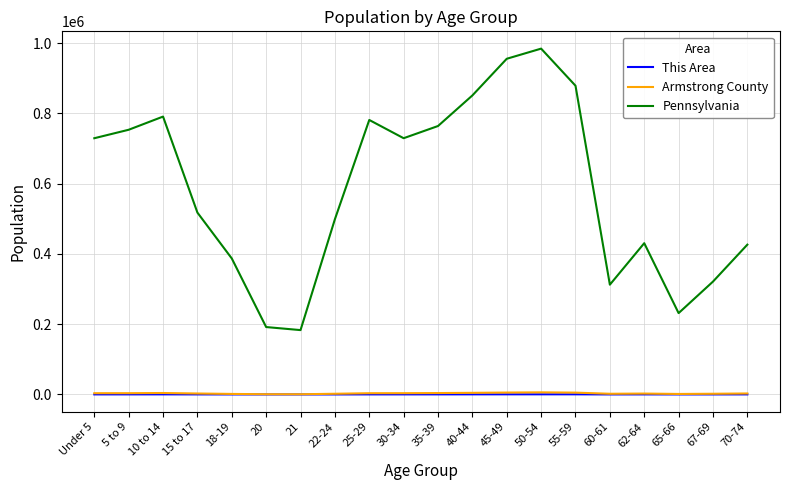

What is the sum of the This Area values at 15 to 17 and 67-69?

329